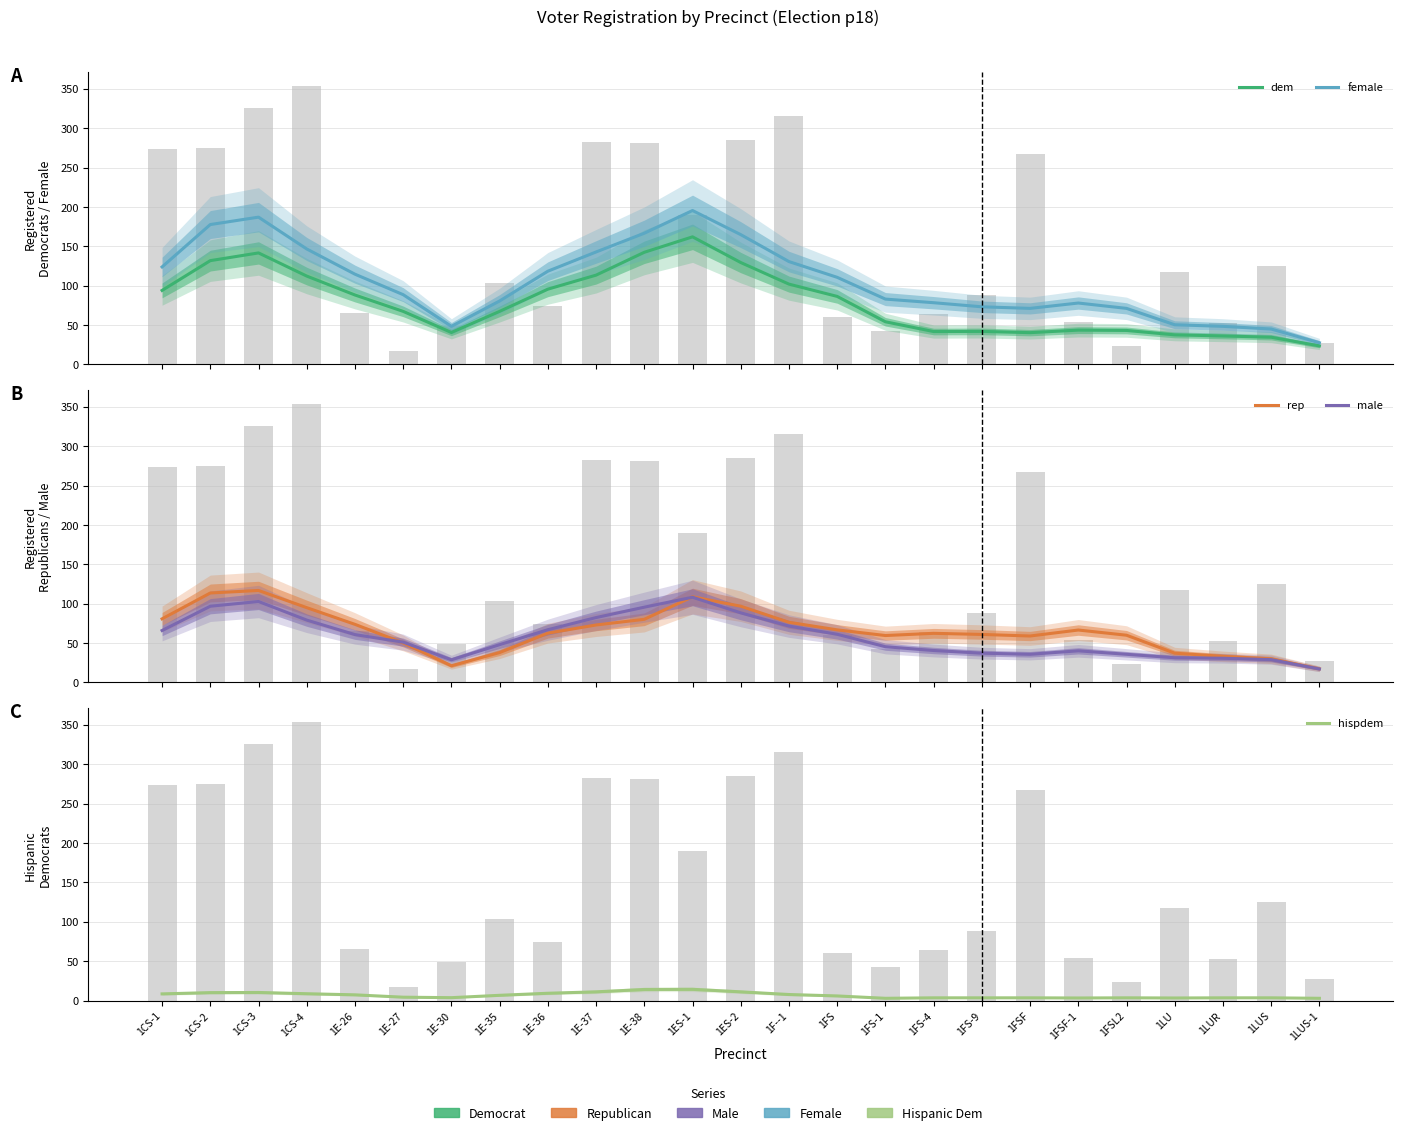

Rank the series at 1ES-2 from highest to lowest value.

female, dem, rep, male, hispdem